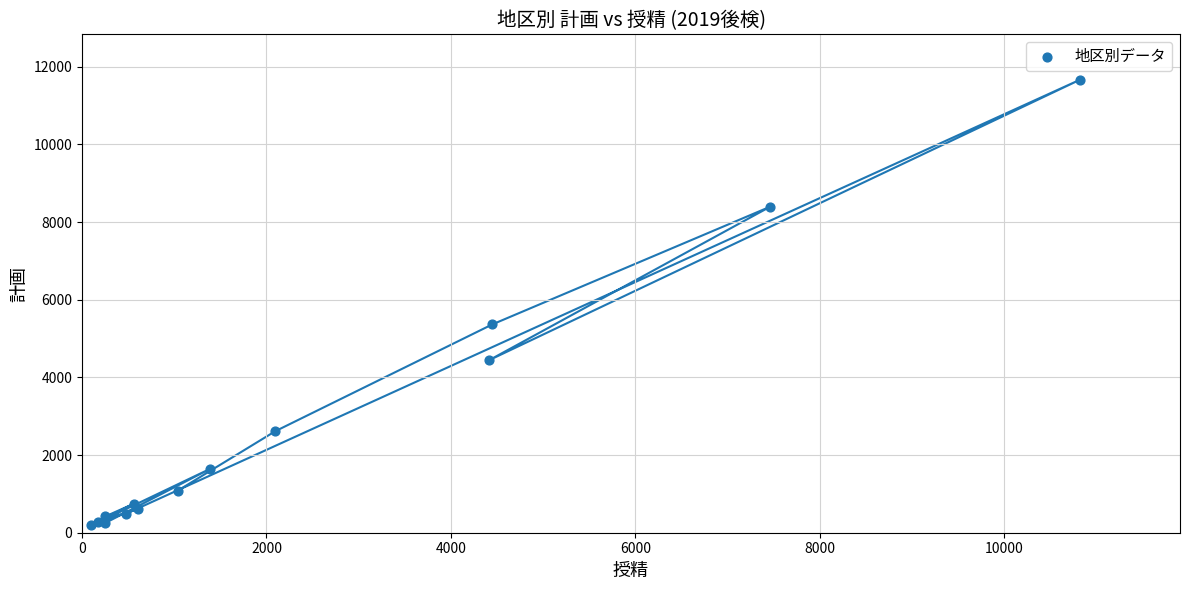

What Y value in the scatter plot is closest to 5934?

5363